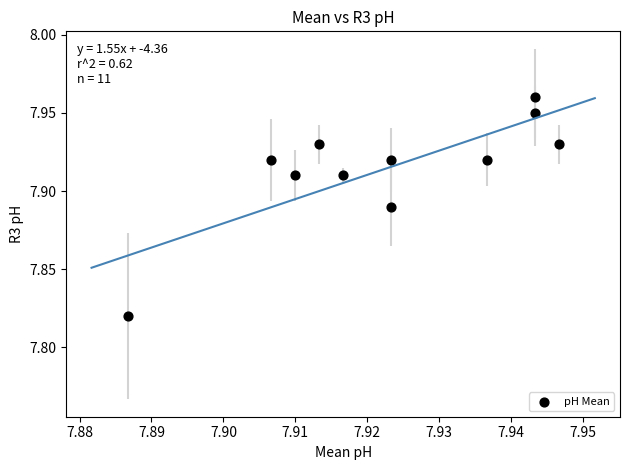

Count the number of points in this scatter plot.

11